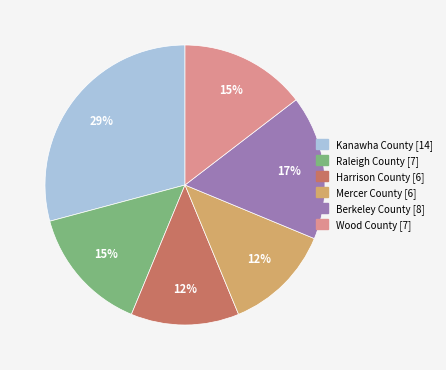

To the nearest percent, what portion does Kanawha County represent?

29%